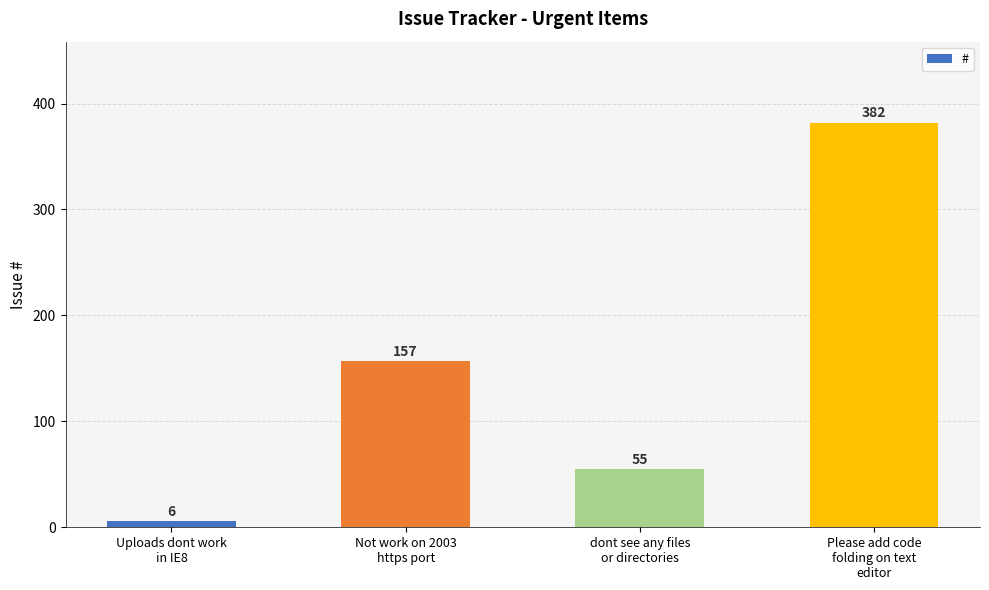

What is the label of the 4th bar from the right?

Uploads dont work
in IE8